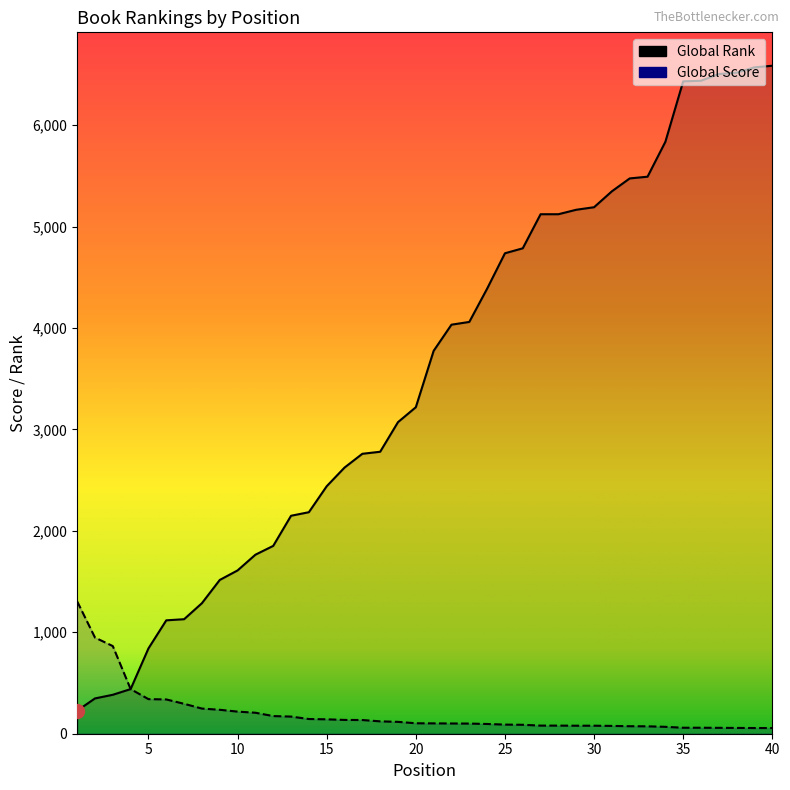

At which label is Global Rank closest to 3406?

20